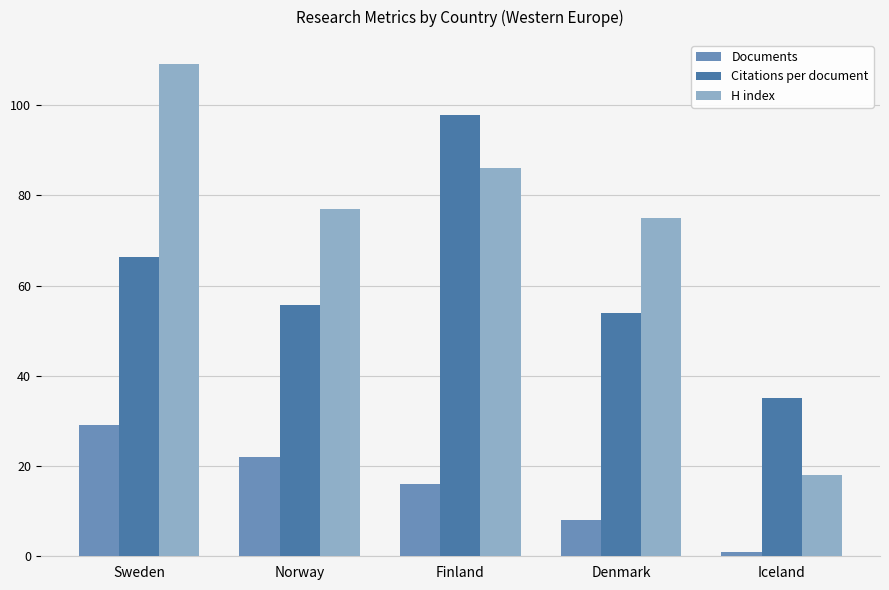

Which series has the largest range (max minus min)?

H index